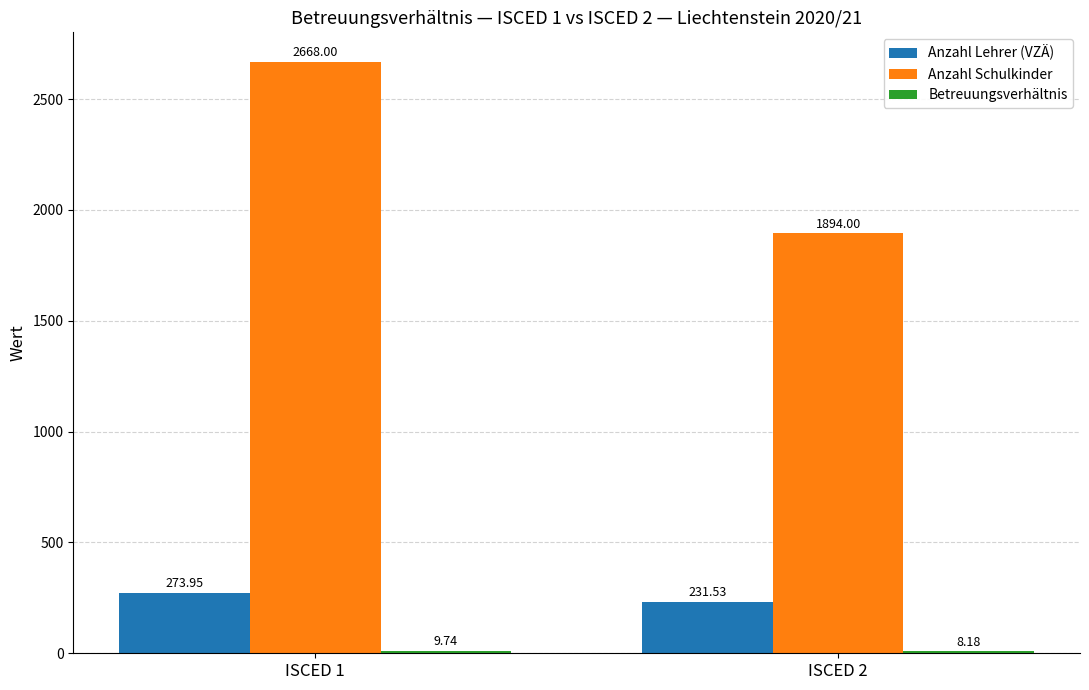

Which series changed the most between ISCED 1 and ISCED 2?

Anzahl Schulkinder